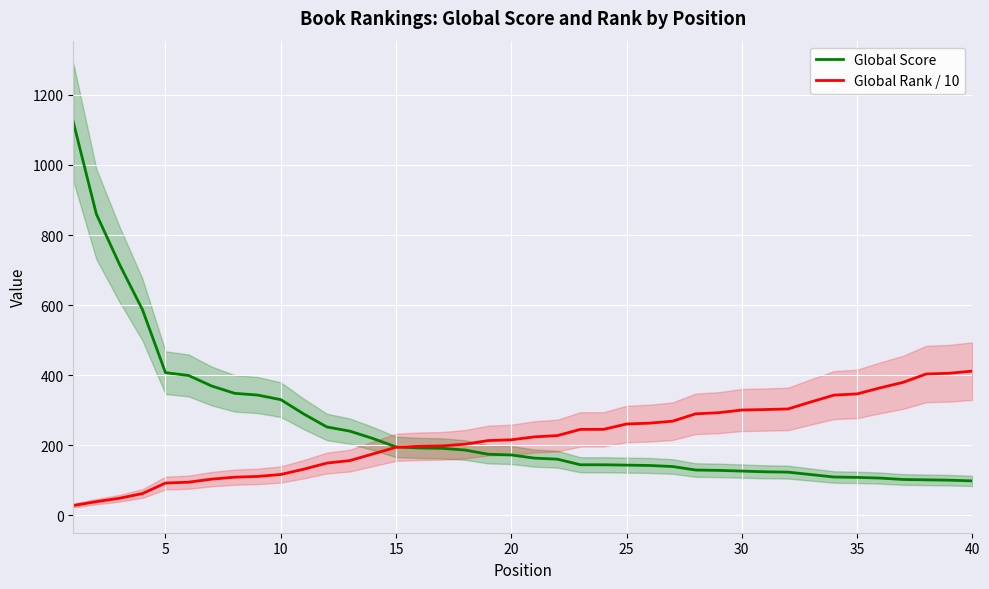

True or false: Global Score and Global Rank / 10 intersect in this chart.

True